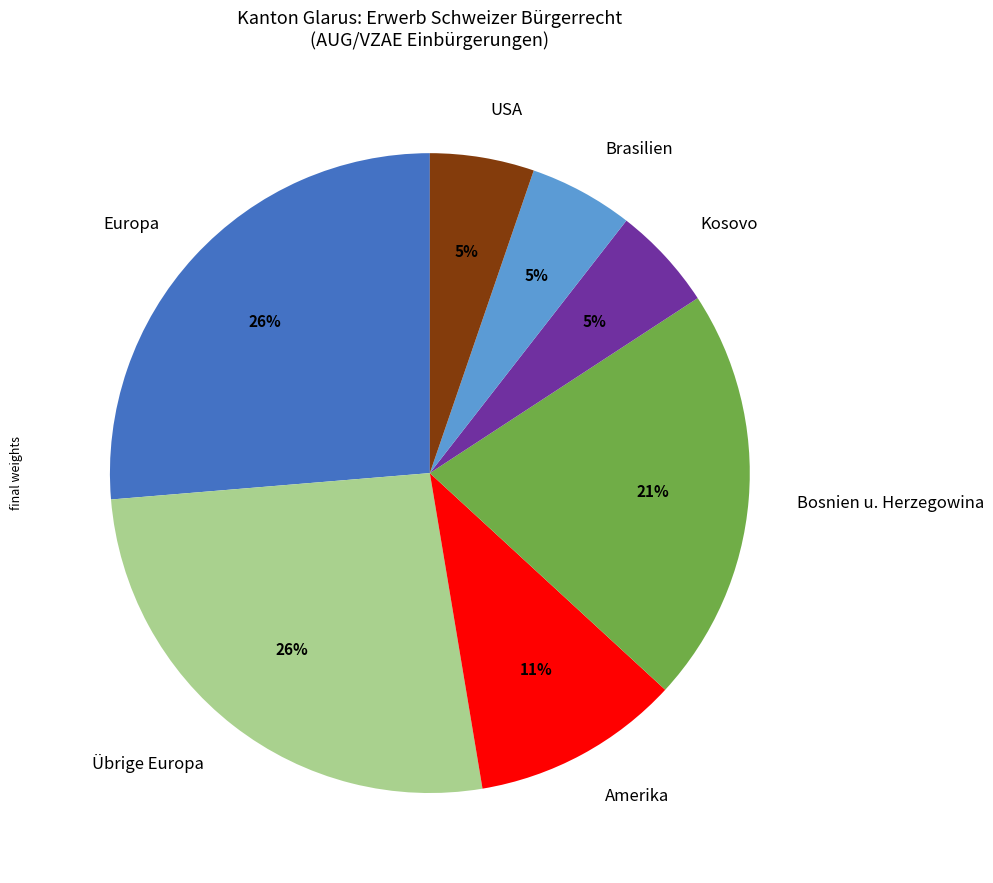

Count the number of slices in the pie.

7